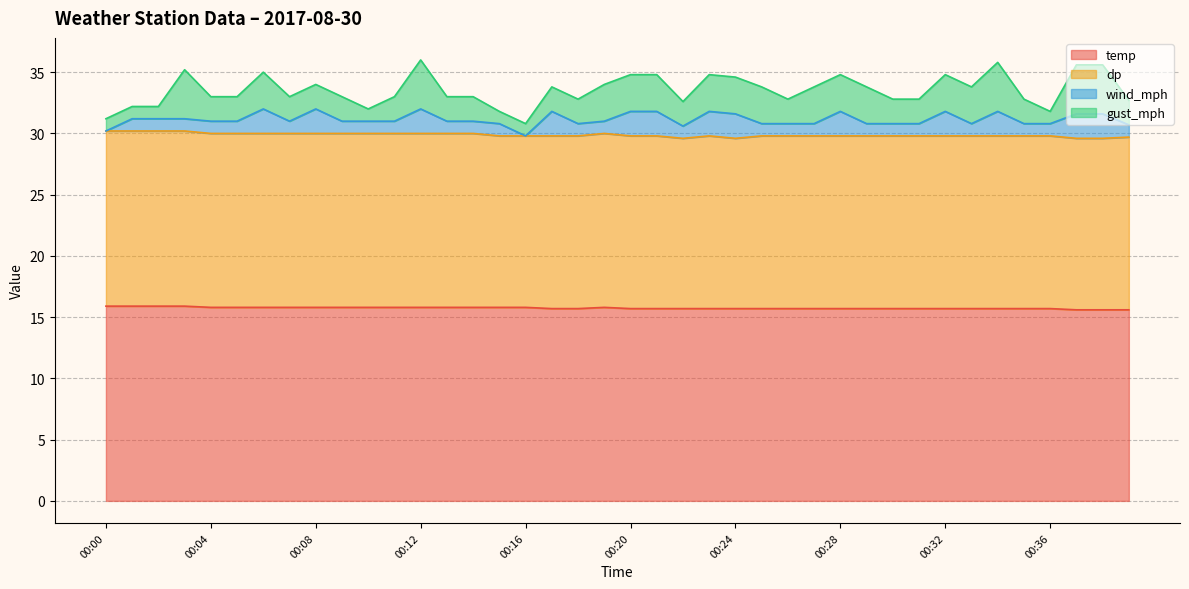

Reading right to left, list all the values displayed in this chart.

temp: 15.6	15.6	15.6	15.7	15.7	15.7	15.7	15.7	15.7	15.7	15.7	15.7	15.7	15.7	15.7	15.7	15.7	15.7	15.7	15.7	15.8	15.7	15.7	15.8	15.8	15.8	15.8	15.8	15.8	15.8	15.8	15.8	15.8	15.8	15.8	15.8	15.9	15.9	15.9	15.9
dp: 14.1	14.0	14.0	14.1	14.1	14.1	14.1	14.1	14.1	14.1	14.1	14.1	14.1	14.1	14.1	13.9	14.1	13.9	14.1	14.1	14.2	14.1	14.1	14.0	14.0	14.2	14.2	14.2	14.2	14.2	14.2	14.2	14.2	14.2	14.2	14.2	14.3	14.3	14.3	14.3
wind_mph: 1.0	2.0	2.0	1.0	1.0	2.0	1.0	2.0	1.0	1.0	1.0	2.0	1.0	1.0	1.0	2.0	2.0	1.0	2.0	2.0	1.0	1.0	2.0	0.0	1.0	1.0	1.0	2.0	1.0	1.0	1.0	2.0	1.0	2.0	1.0	1.0	1.0	1.0	1.0	0.0
gust_mph: 2.0	4.0	4.0	1.0	2.0	4.0	3.0	3.0	2.0	2.0	3.0	3.0	3.0	2.0	3.0	3.0	3.0	2.0	3.0	3.0	3.0	2.0	2.0	1.0	1.0	2.0	2.0	4.0	2.0	1.0	2.0	2.0	2.0	3.0	2.0	2.0	4.0	1.0	1.0	1.0